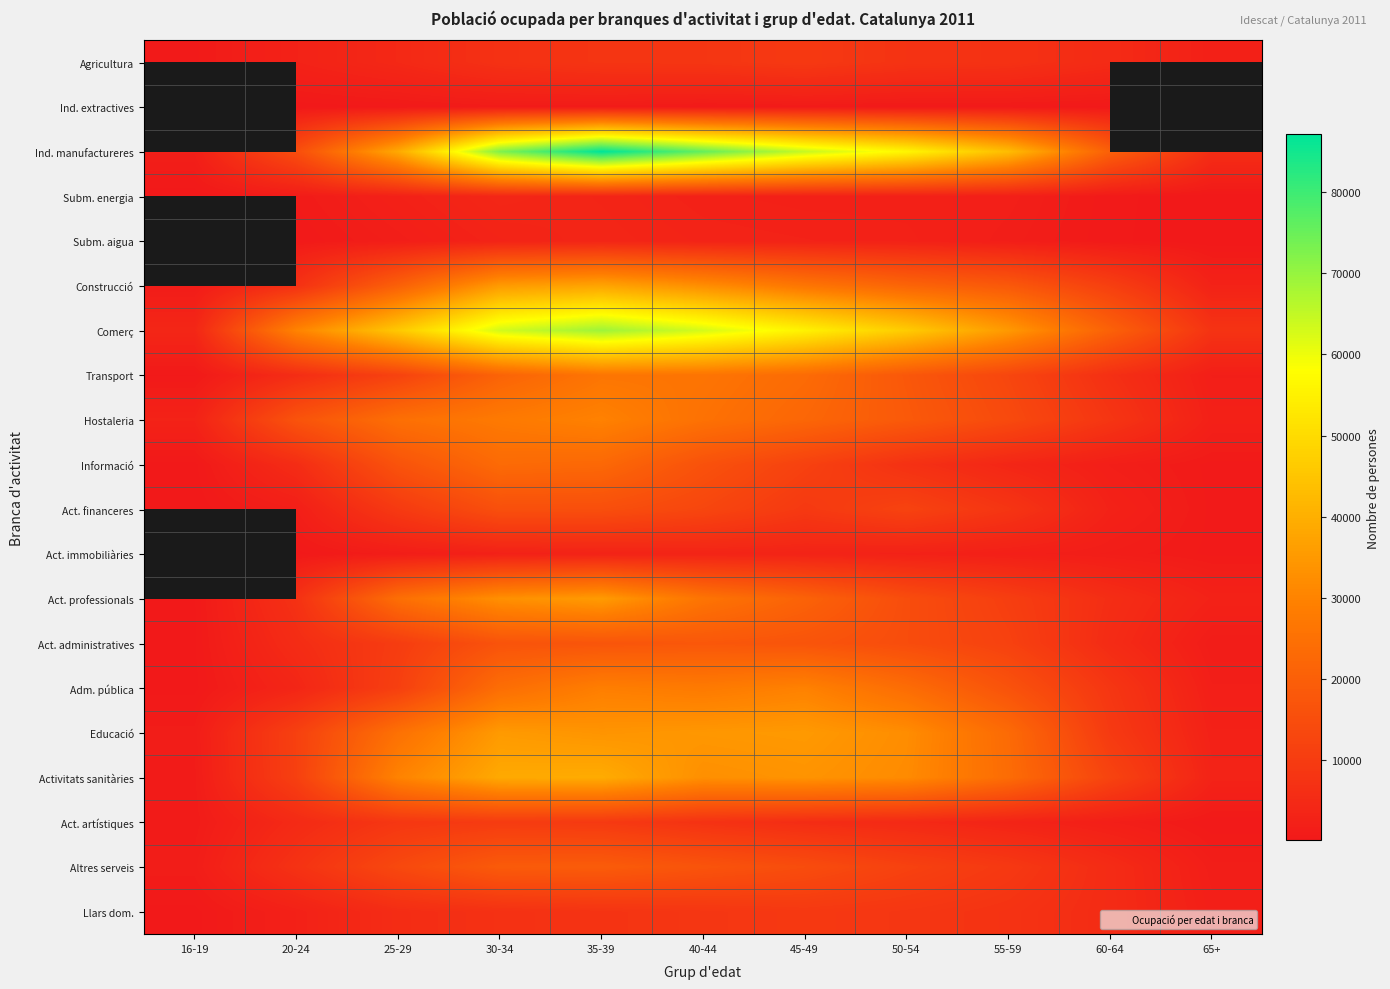

What is the sum of the Act. artístiques values at 45-49 and 65+?

6299.0